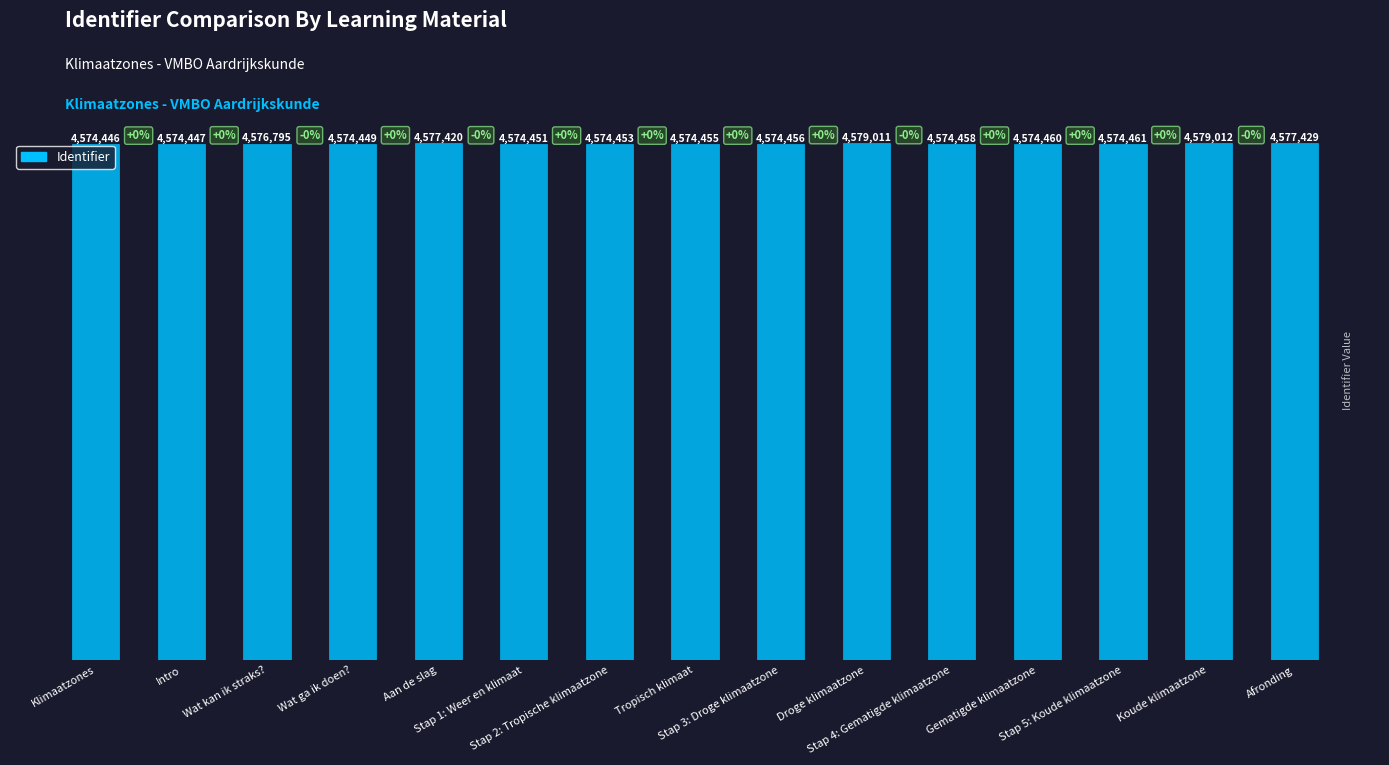

At which category does the chart reach its minimum across all series?

Klimaatzones